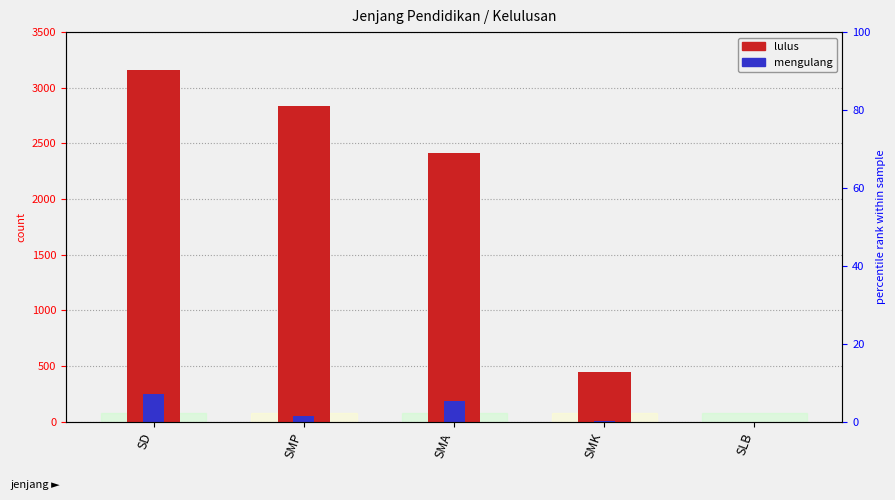

What is the value of the mengulang bar at the 4th from the left?

10